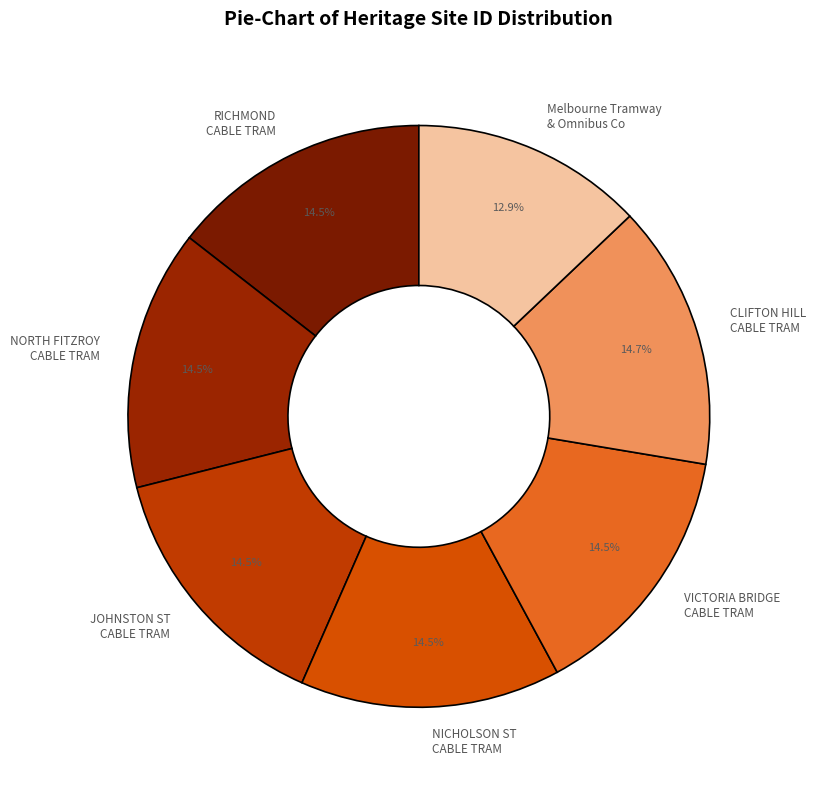

How many slices are in this pie chart?

7